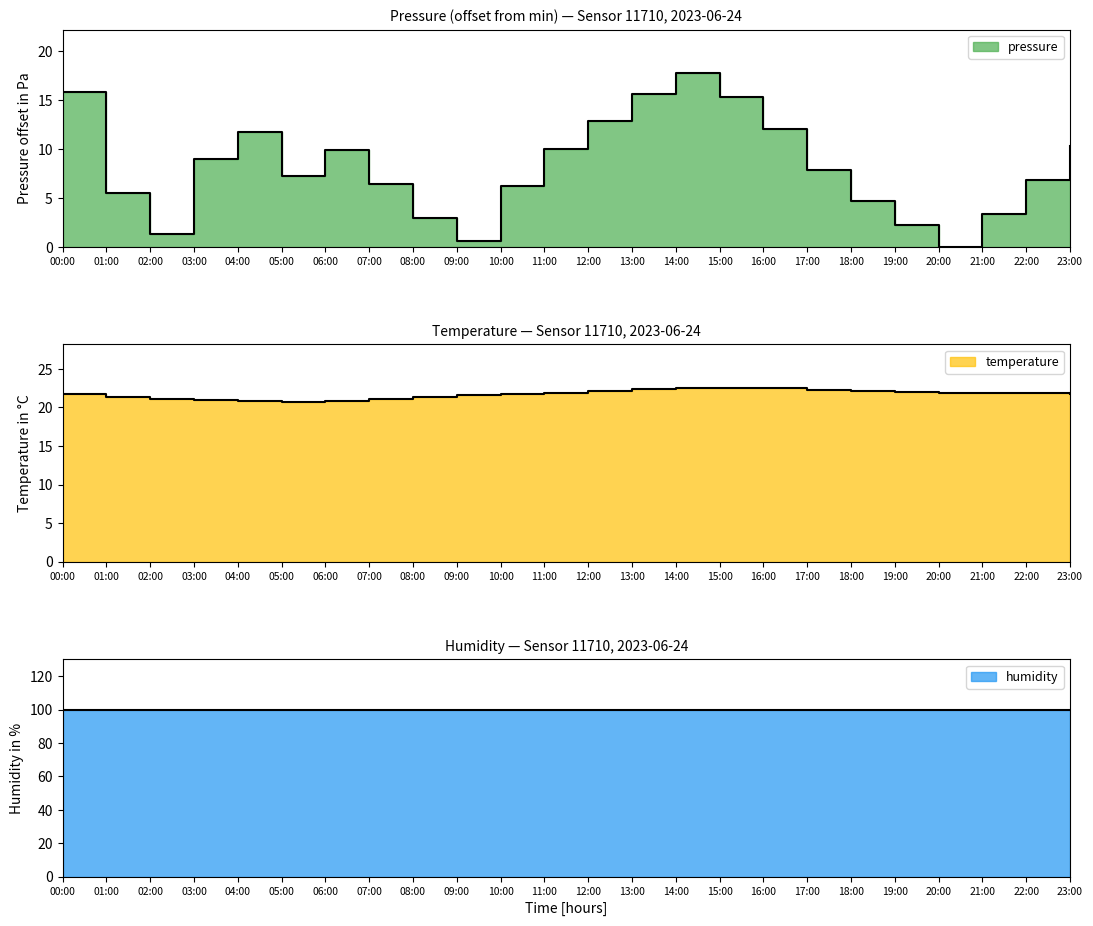

Which series has the widest spread of values?

pressure